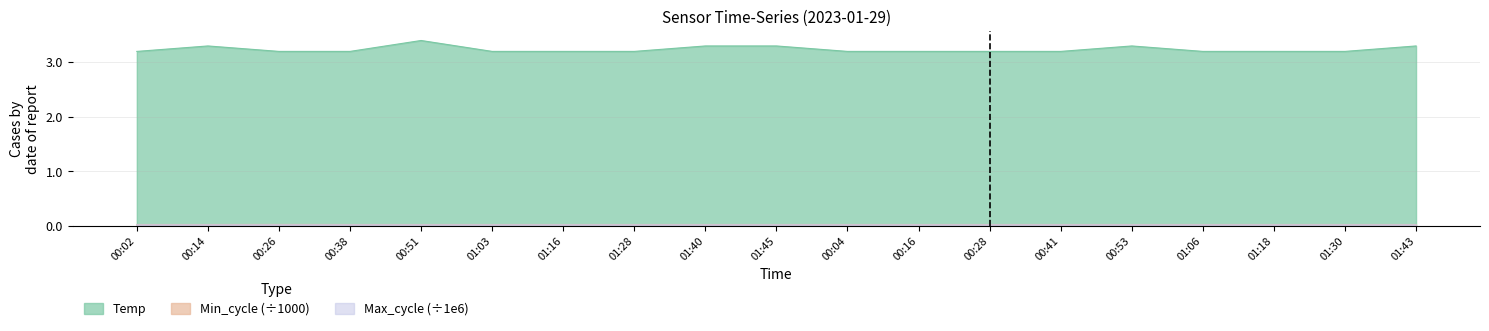

Does the chart display data point markers on the line(s)?

No